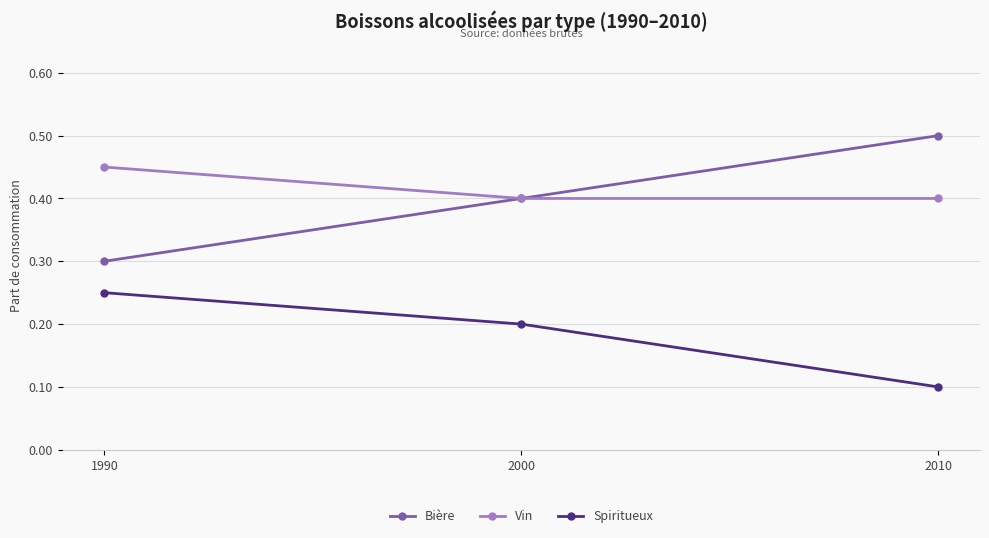

True or false: Bière has a value of 0.3 at 1990.

True